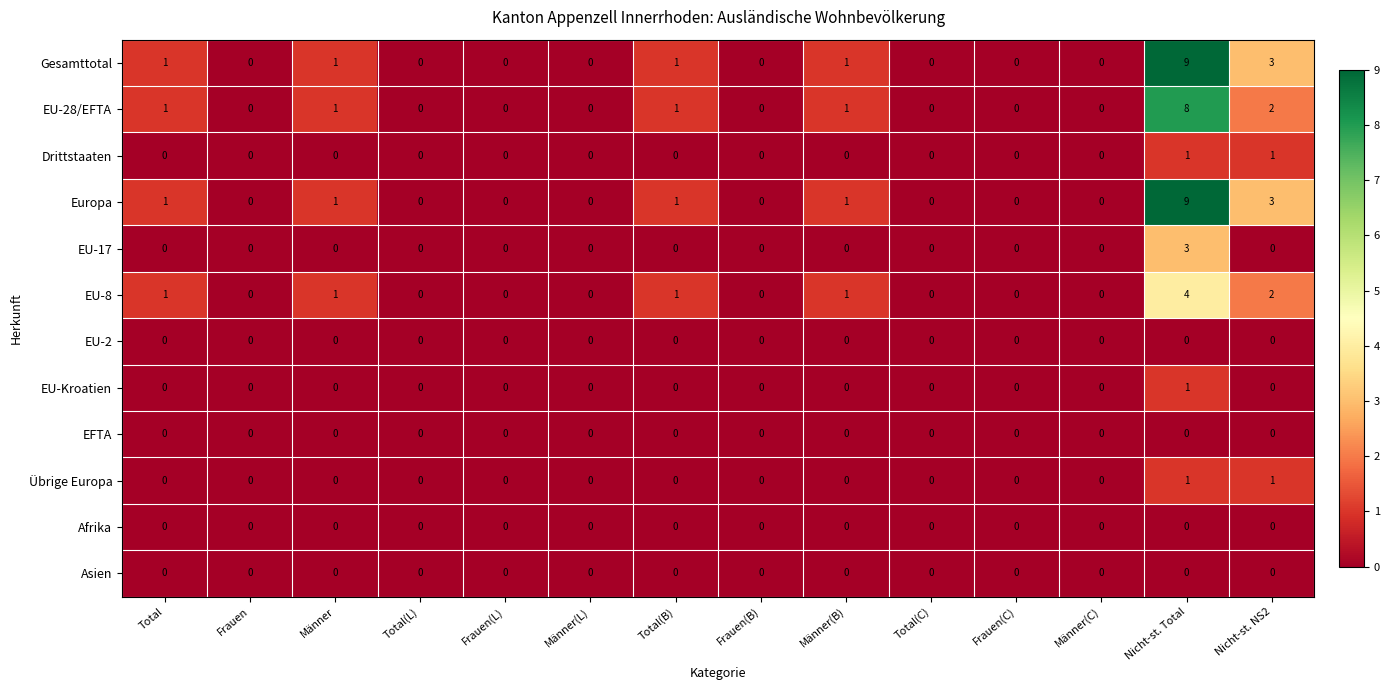

How many distinct data groups are displayed?

12